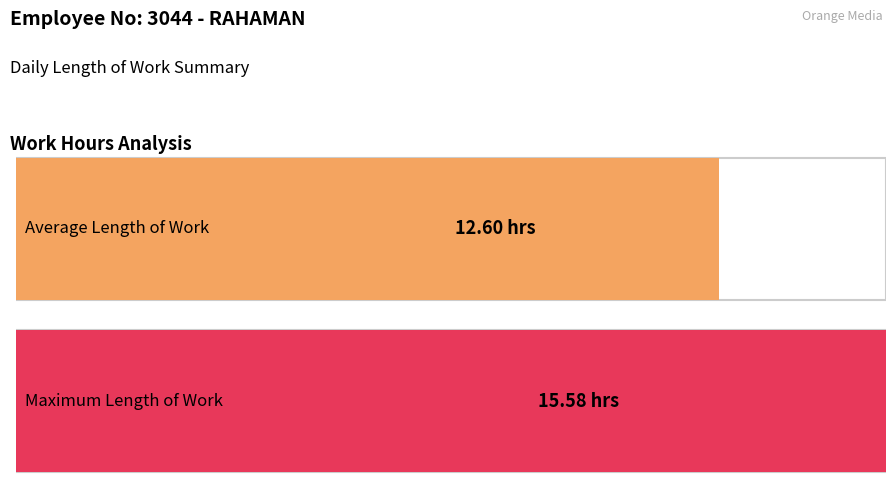

Does the chart contain stacked bars?

No